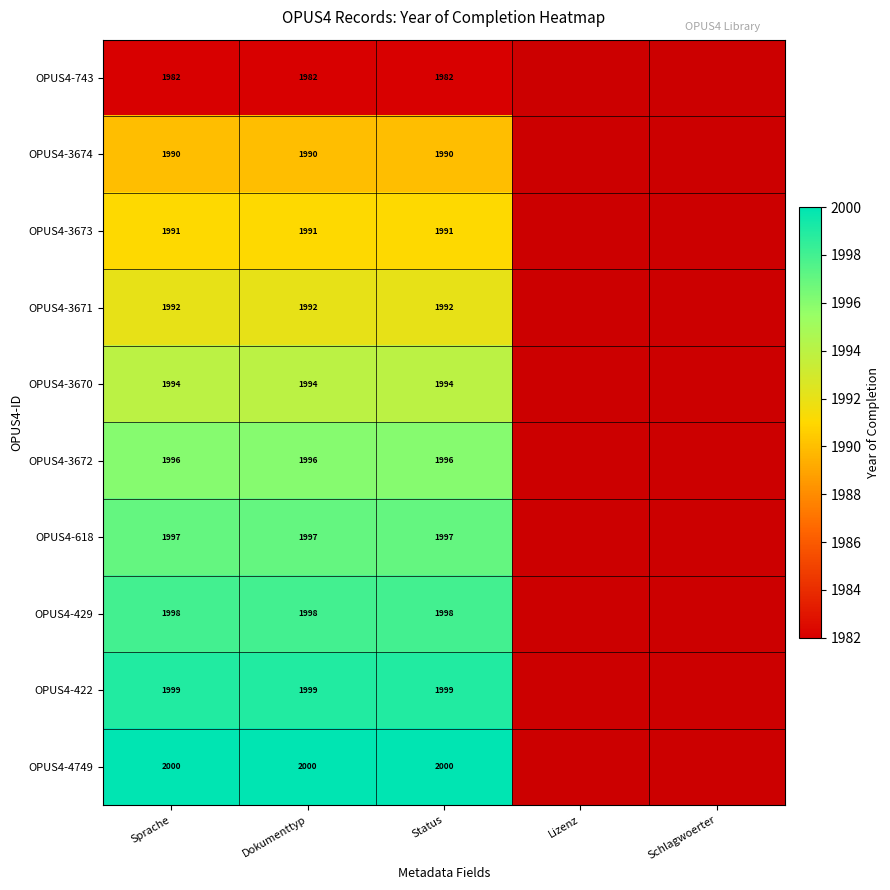

What is the spread (max minus min) of values at Sprache?

18